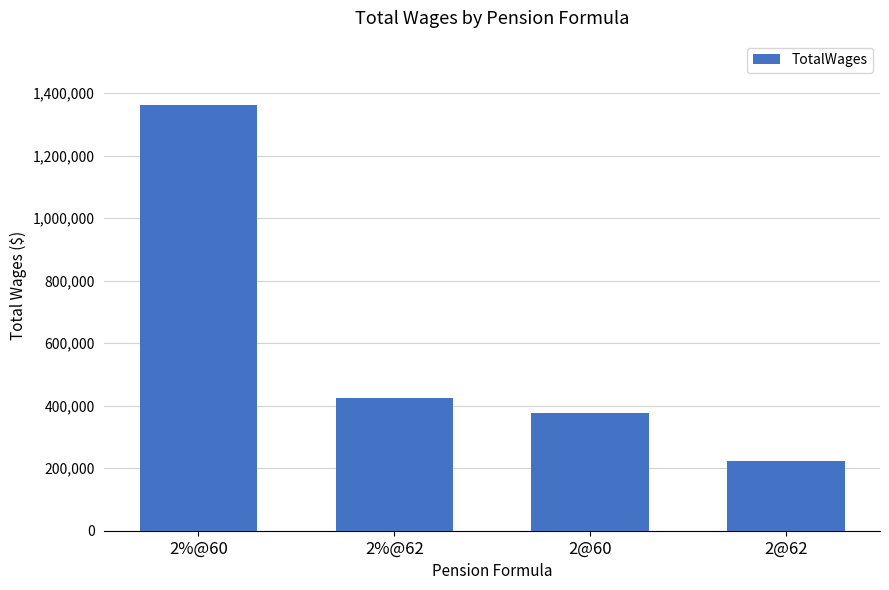

The value at 2%@60 is 852331. True or false?

False